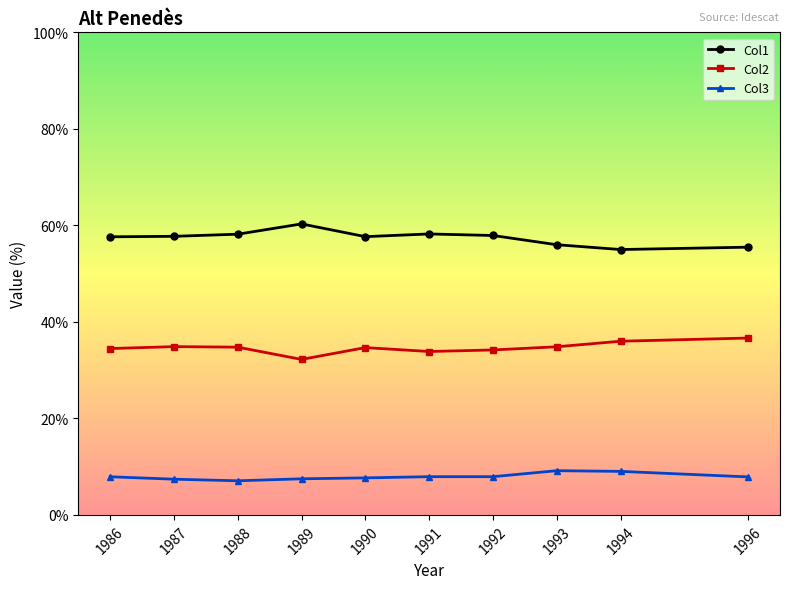

True or false: Col1 has more than 0 points higher than both neighbors.

True